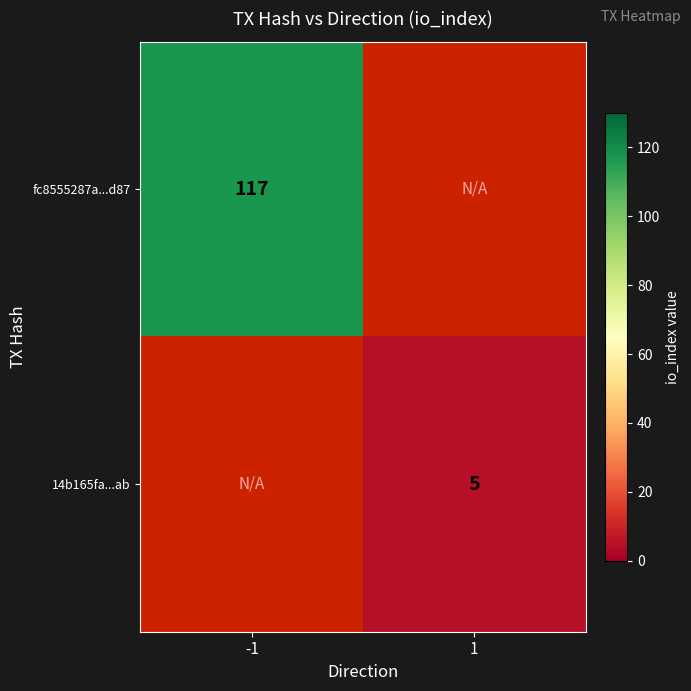

Is it true that fc8555287a...d87 equals 117 at -1?

True